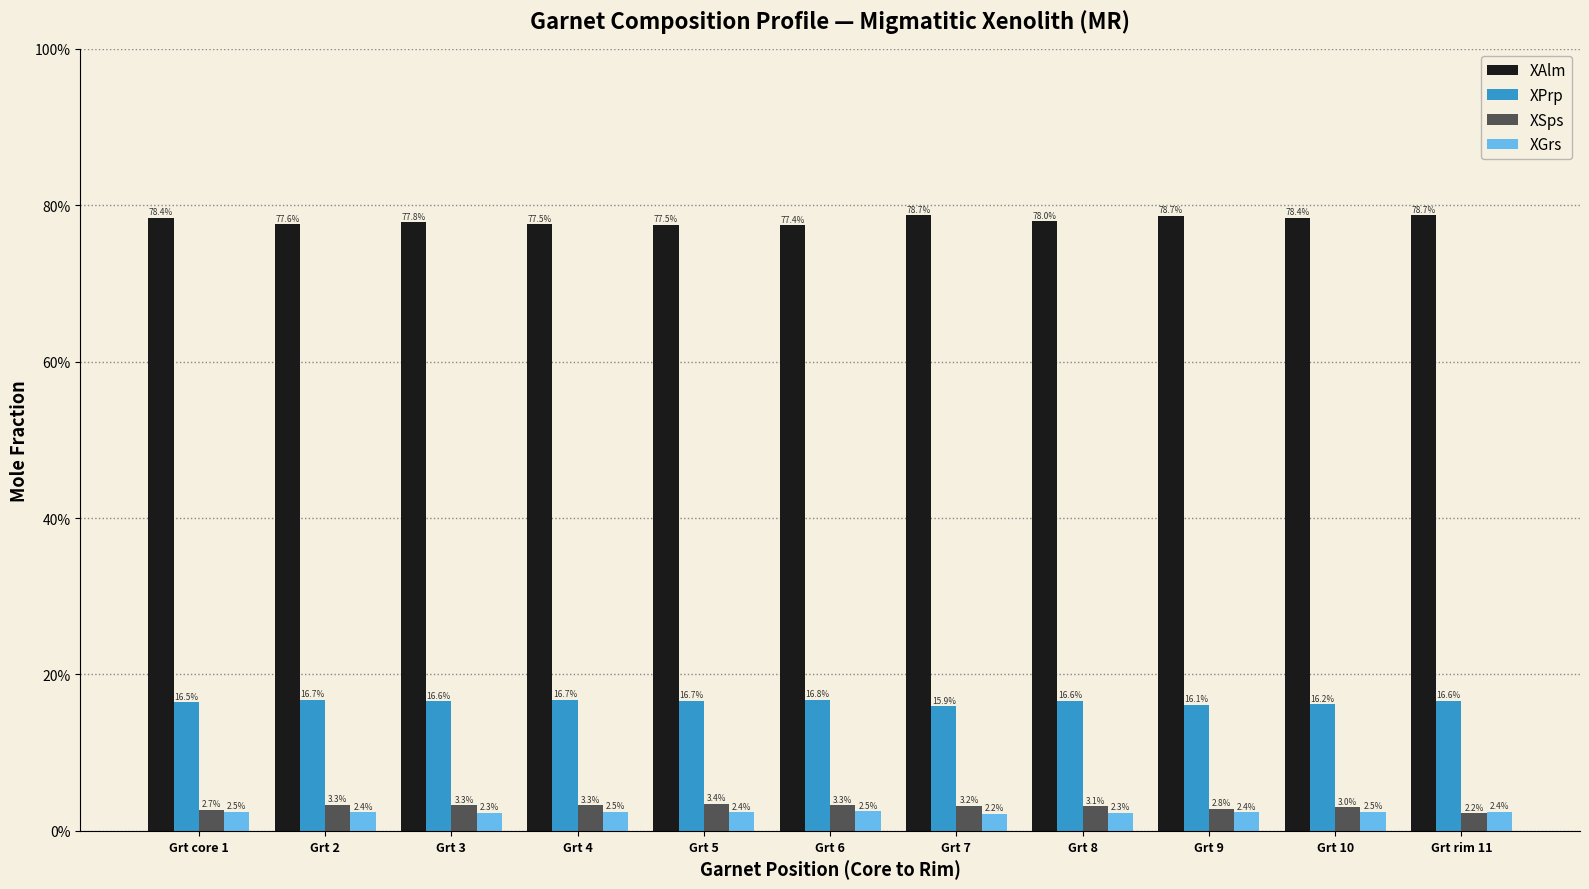

Which label corresponds to the smallest value in the chart?

Grt 7